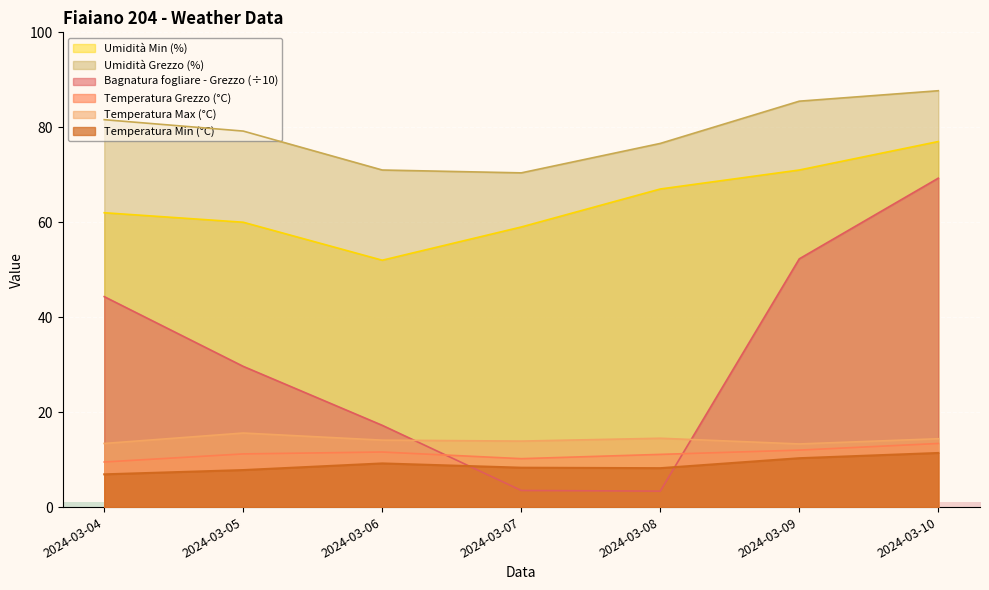

Does the chart display data point markers on the line(s)?

No